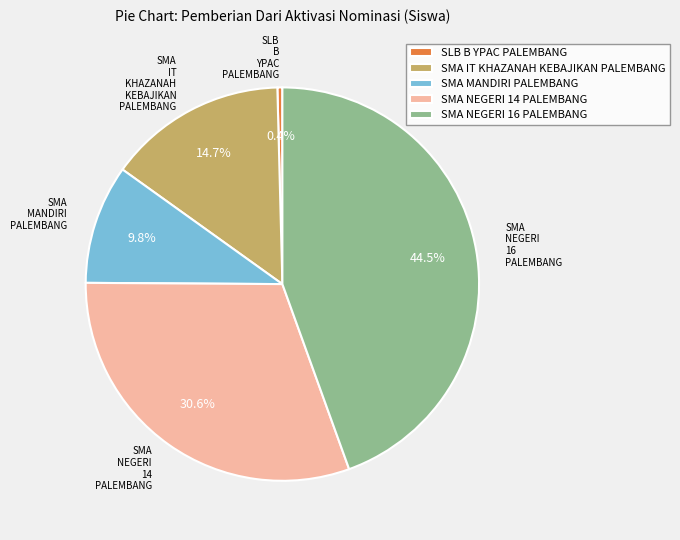

Is SLB B YPAC PALEMBANG the majority of the pie?

No